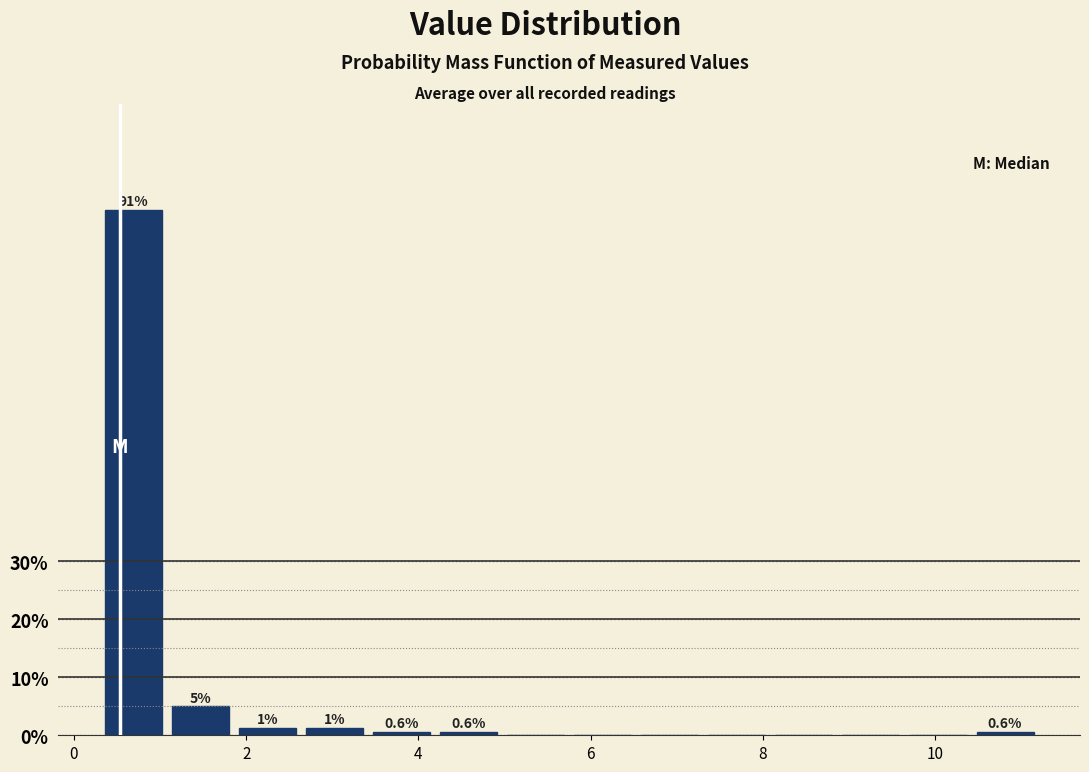

Around what value on the x-axis is the tallest bar? Give the approximate position of its centre, as read against the axis.

0.6